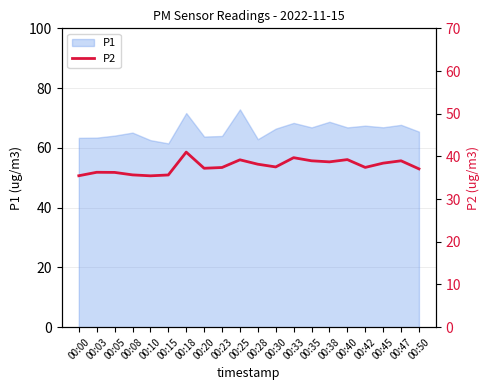

What is the ratio of the value at 00:10 to the value at 00:42?

0.9